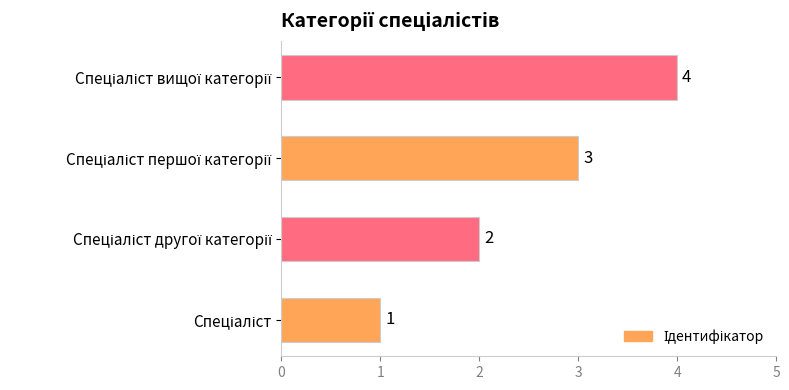

What is the difference between the maximum and minimum values?

3